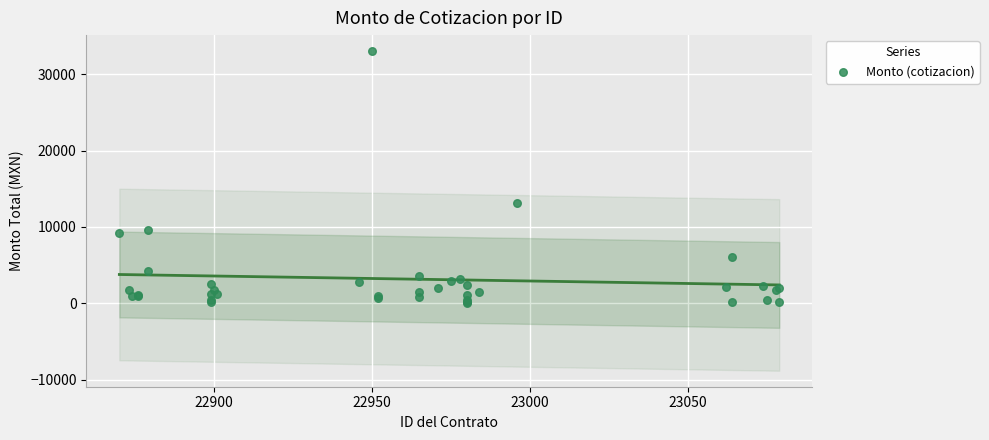

What Y value in the scatter plot is closest to 16553?

13082.5